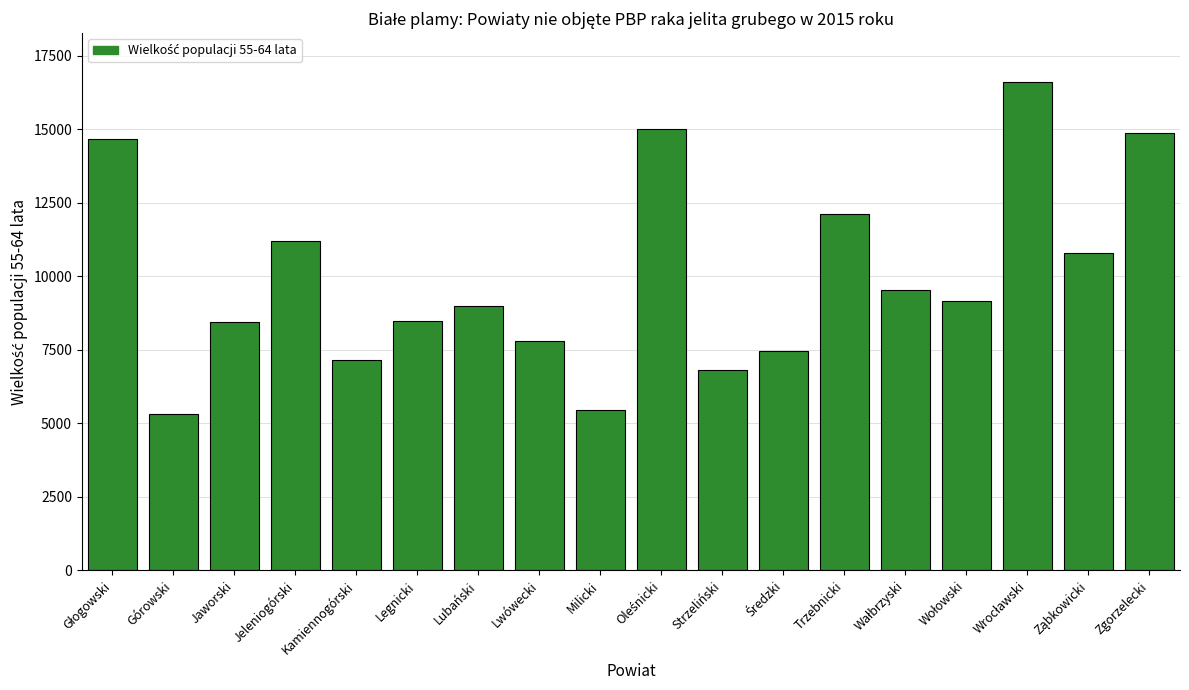

What is the smallest value displayed?

5307